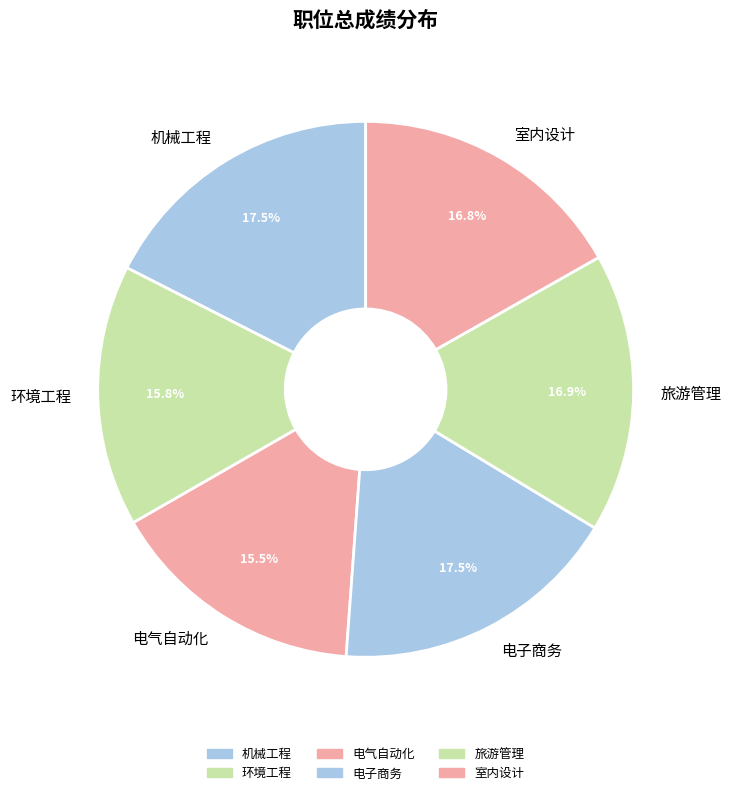

The 室内设计 slice represents 17% of the pie. True or false?

True